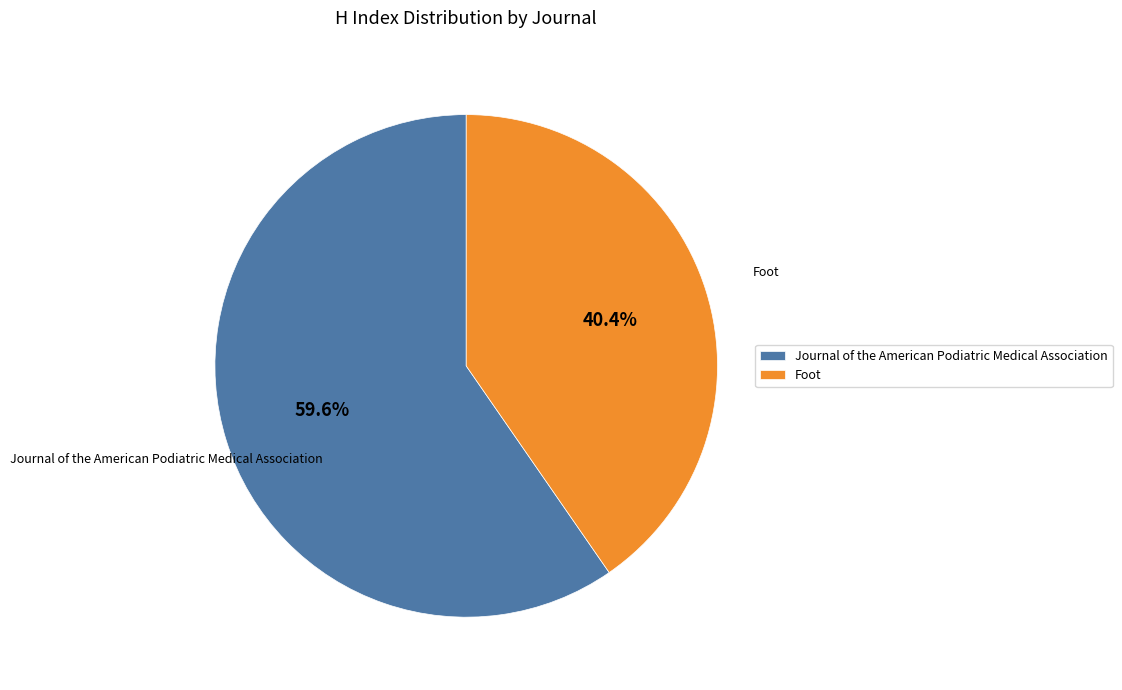

To the nearest percent, what percentage of the pie is Foot?

40%